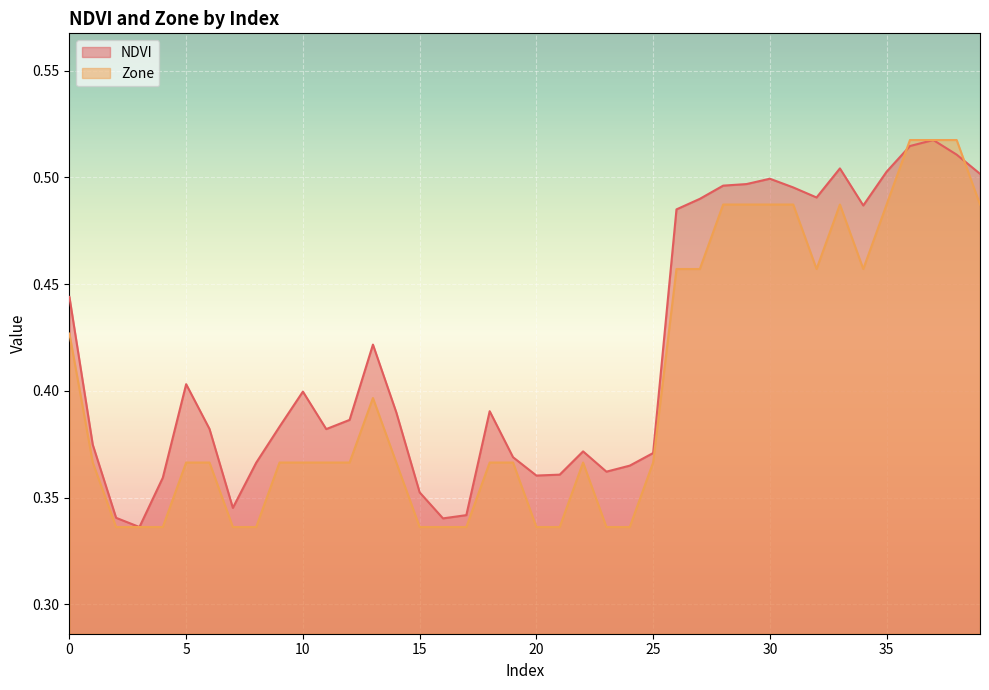

What is the value of the NDVI point at the 29th from the left?

0.5